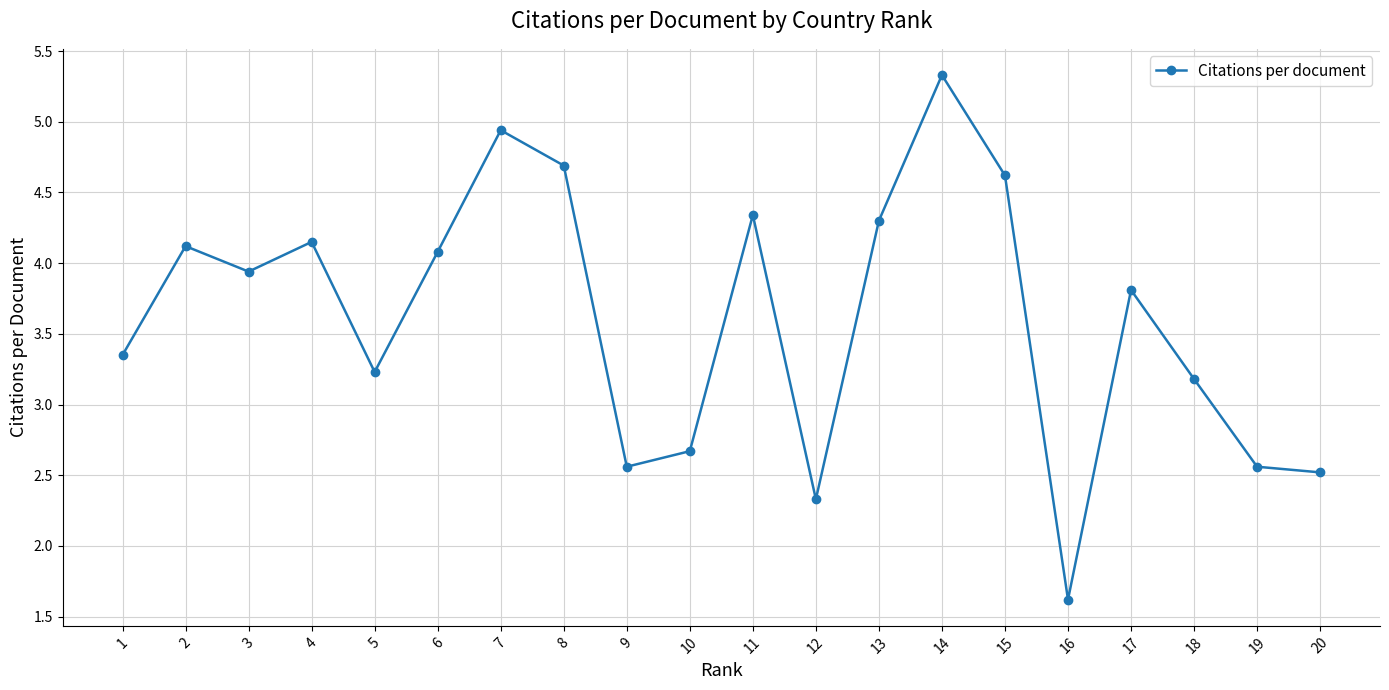

Where is the first local maximum?

2